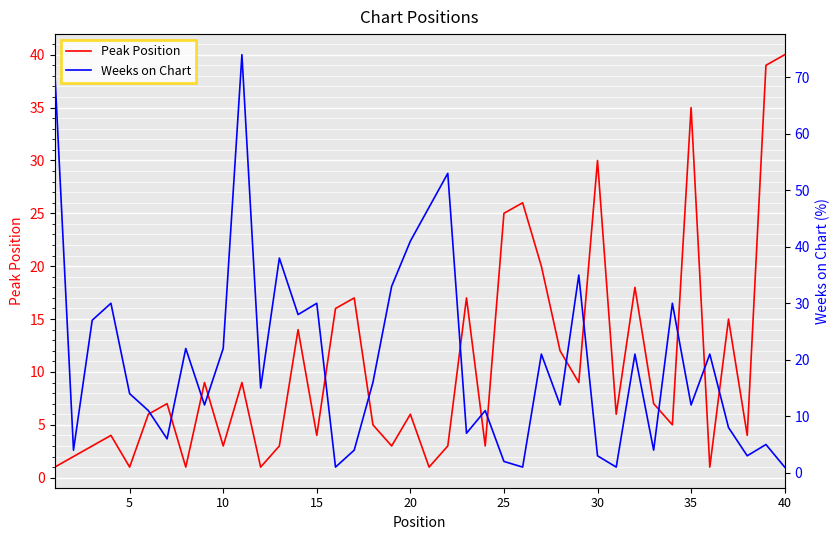

What is the lowest value of the Weeks on Chart series?

1